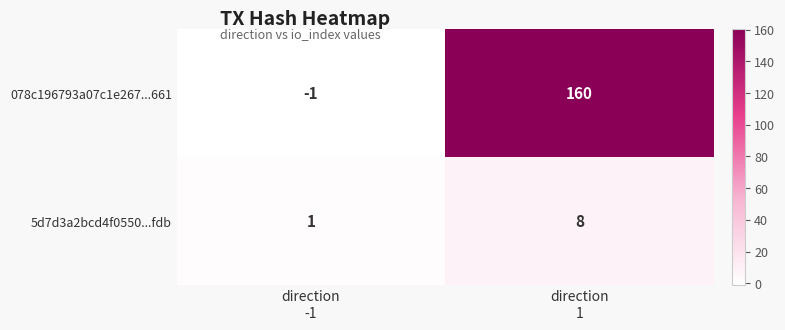

What is the highest value of the 078c196793a07c1e267...661 series?

160